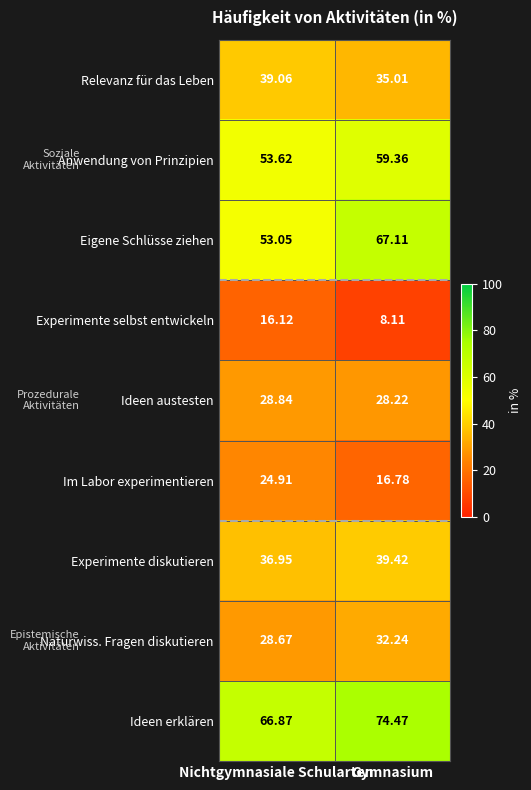

Rank the categories by Experimente selbst entwickeln value from highest to lowest.

Nichtgymnasiale Schularten, Gymnasium